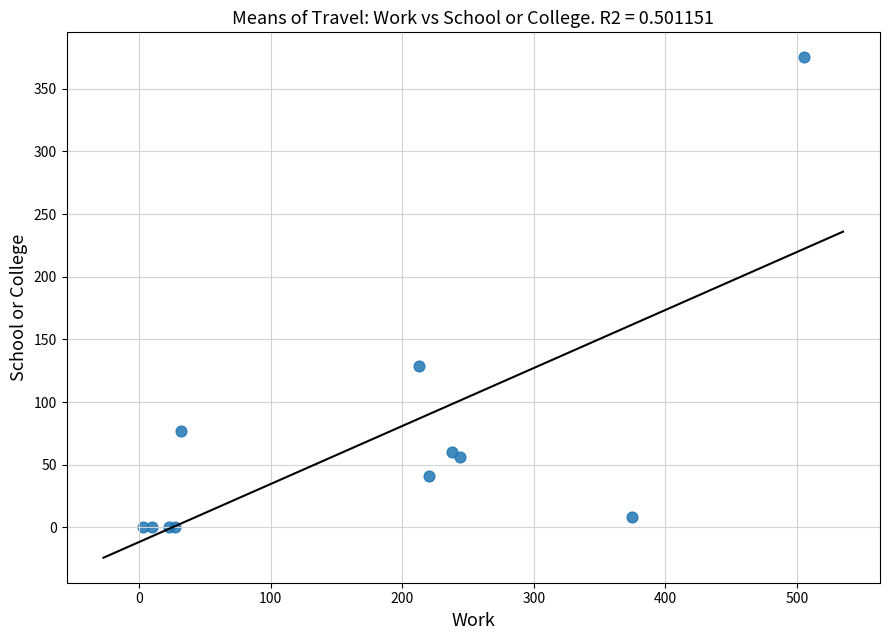

What Y value in the scatter plot is closest to 187?

129